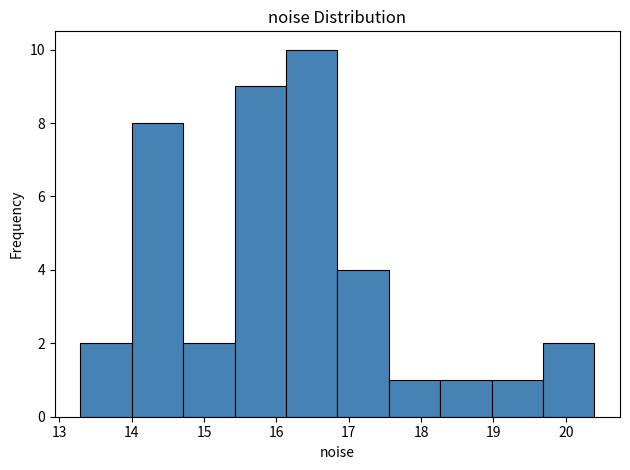

Over which range of the x-axis is the bar tallest?

16.1 to 16.8